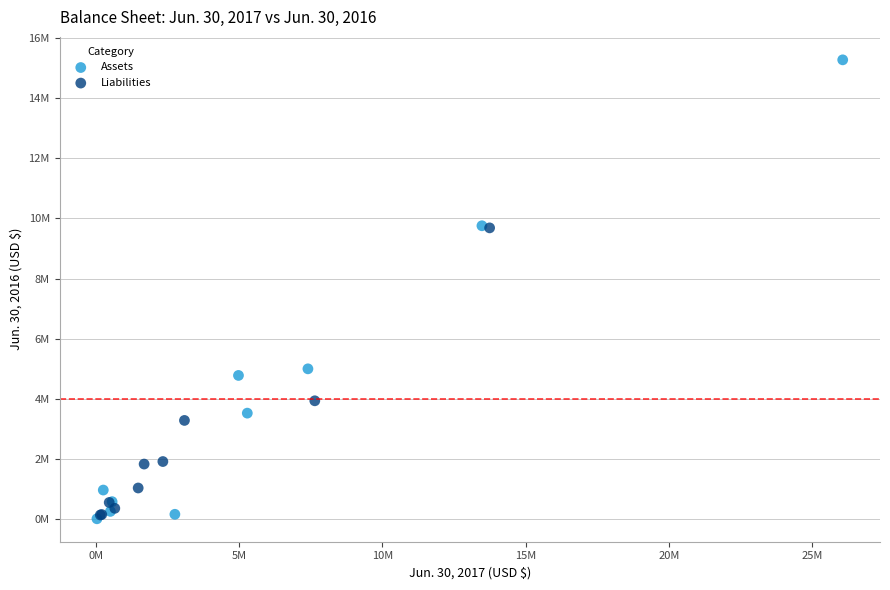

What are all the series names shown in the legend?

Assets, Liabilities